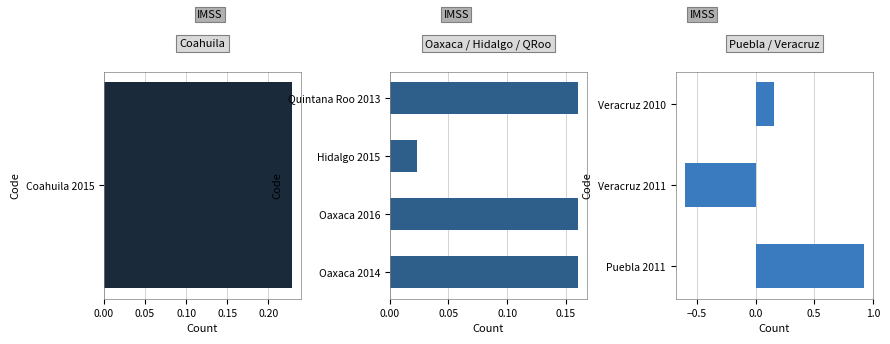

Reading right to left, what are all the values shown in this chart?

Veracruz 2010=0.2	Veracruz 2011=-0.6	Puebla 2011=0.9	Quintana Roo 2013=0.2	Hidalgo 2015=0.0	Oaxaca 2016=0.2	Oaxaca 2014=0.2	Coahuila 2015=0.2